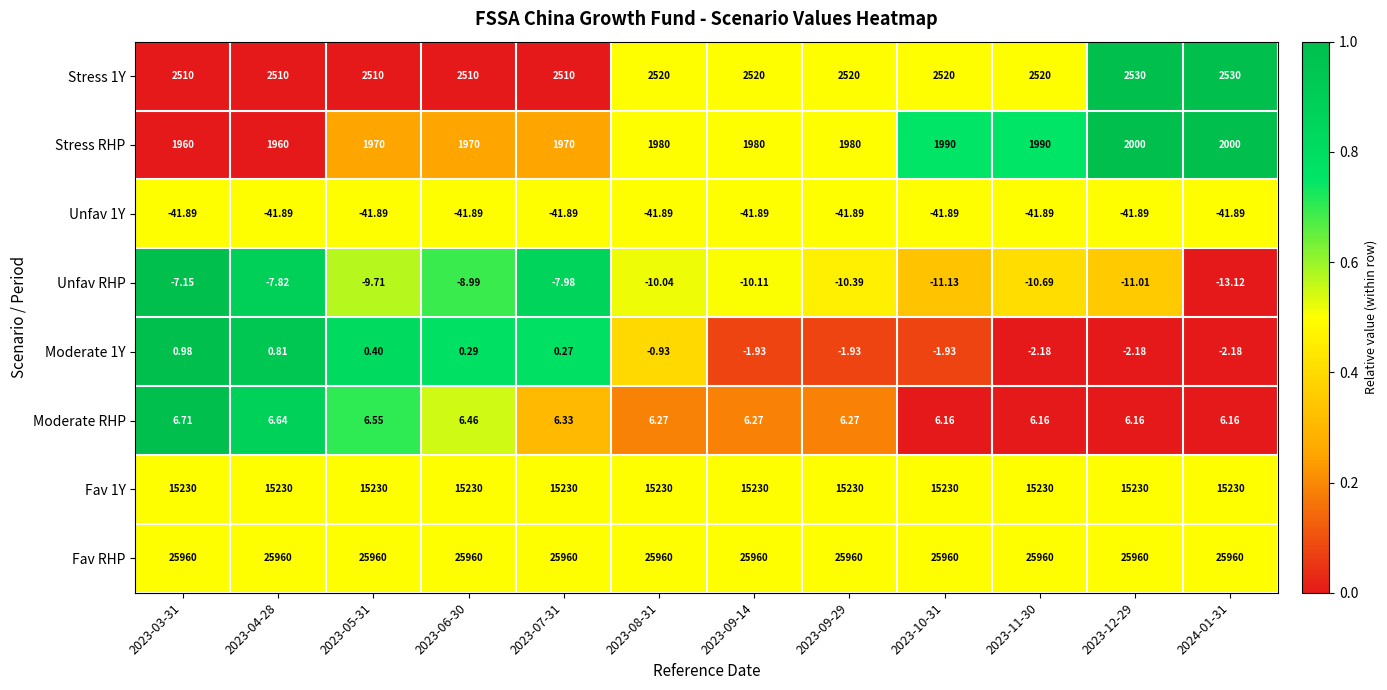

Which series has the largest total across all categories?

Fav RHP